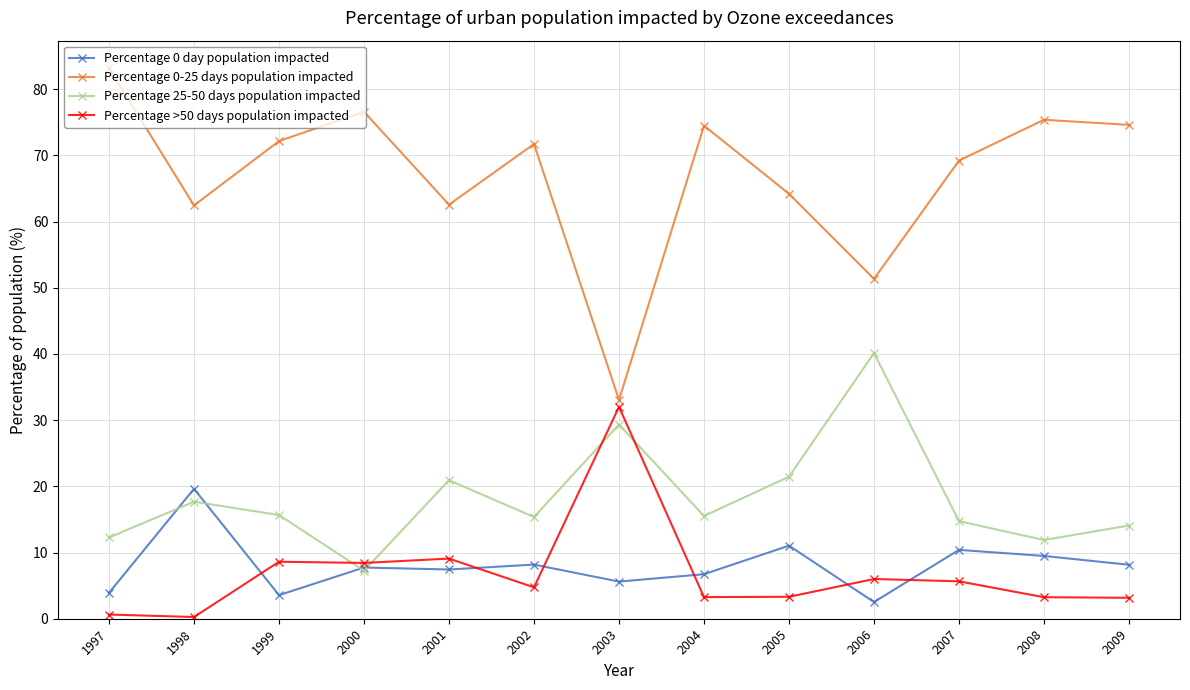

Rank the series at 2003 from highest to lowest value.

Percentage 0-25 days population impacted, Percentage >50 days population impacted, Percentage 25-50 days population impacted, Percentage 0 day population impacted